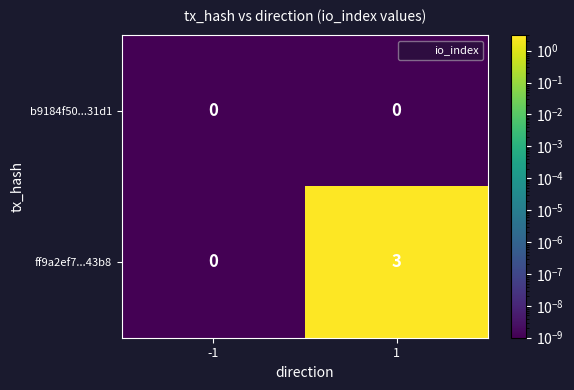

The ff9a2ef7...43b8 series shows 0 at -1. True or false?

True